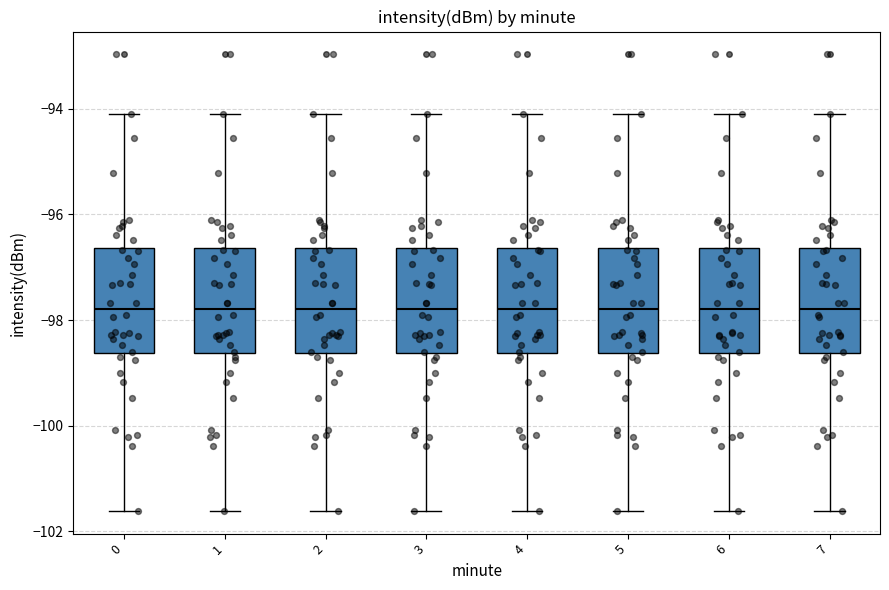

Reading left to right, read every box against the y-axis: the position of its median line, the range the box covers, and the ends of its whiskers. The values are not printed on the chart, so give them approximately, as read against the axis.

0: median -97.8, box -98.6 to -96.6, whiskers -101.6 to -94.0
1: median -97.8, box -98.6 to -96.6, whiskers -101.6 to -94.0
2: median -97.8, box -98.6 to -96.6, whiskers -101.6 to -94.0
3: median -97.8, box -98.6 to -96.6, whiskers -101.6 to -94.0
4: median -97.8, box -98.6 to -96.6, whiskers -101.6 to -94.0
5: median -97.8, box -98.6 to -96.6, whiskers -101.6 to -94.0
6: median -97.8, box -98.6 to -96.6, whiskers -101.6 to -94.0
7: median -97.8, box -98.6 to -96.6, whiskers -101.6 to -94.0